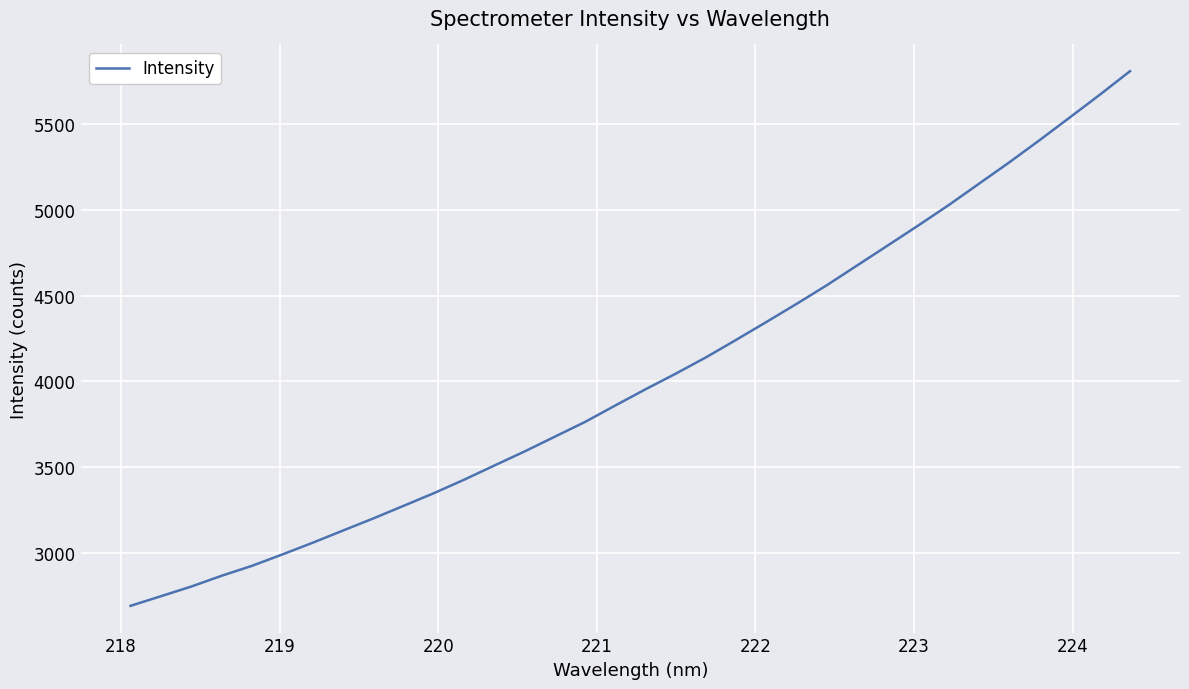

What is the difference between the maximum and minimum values?

3118.4